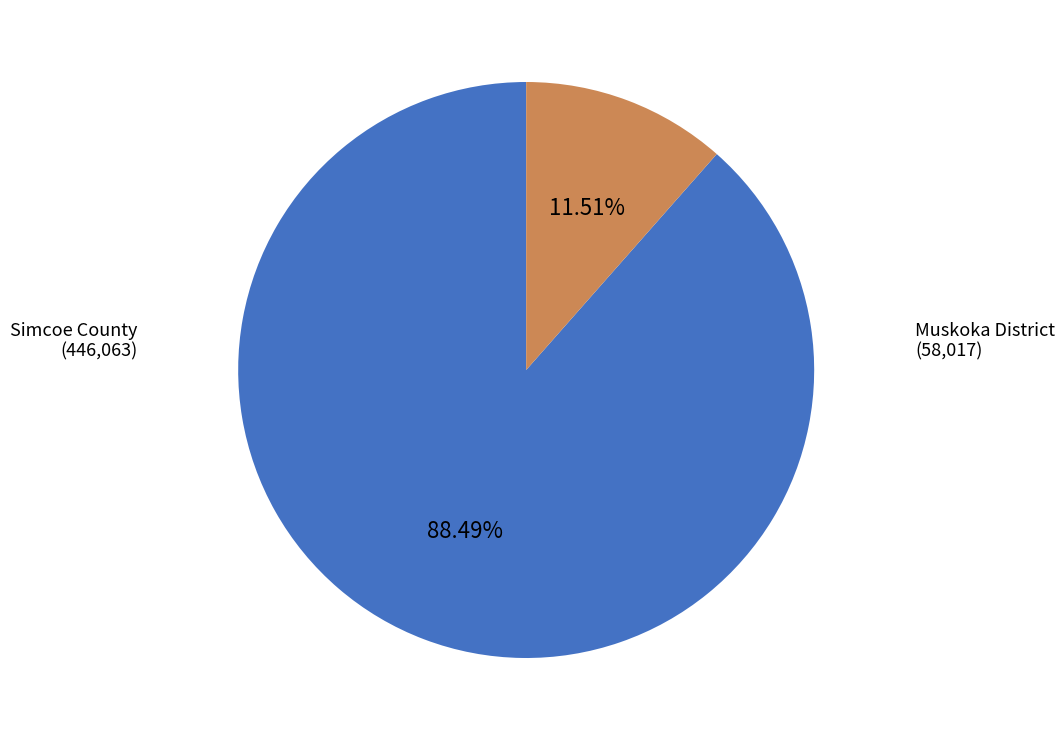

Is it true that Simcoe County is 88% of the pie?

True